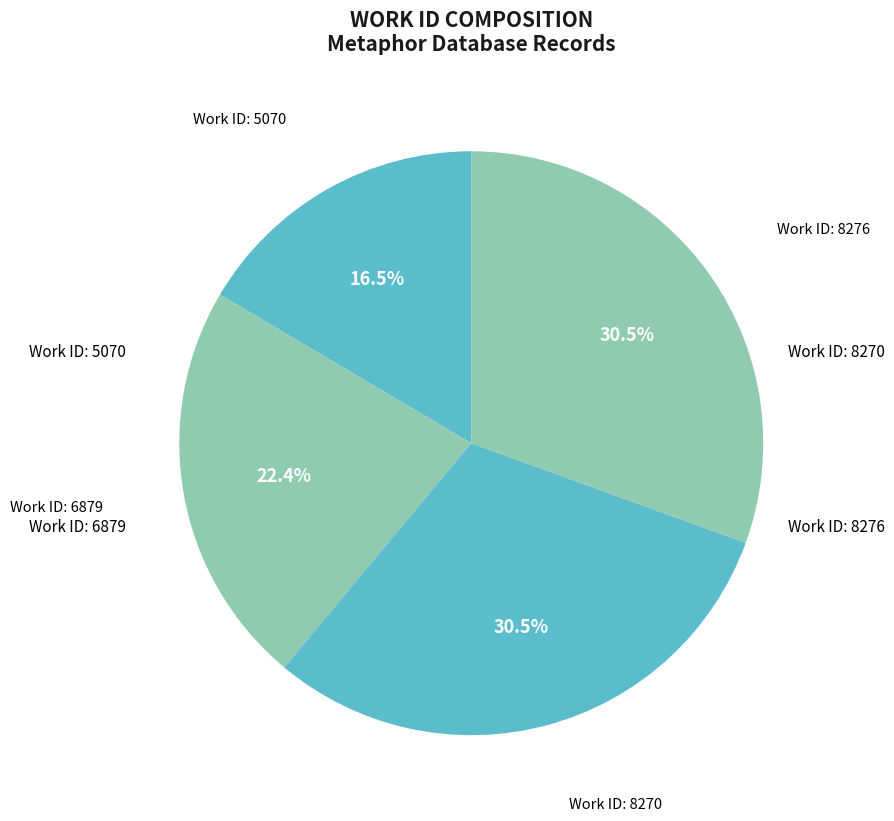

Count the number of slices in the pie.

4